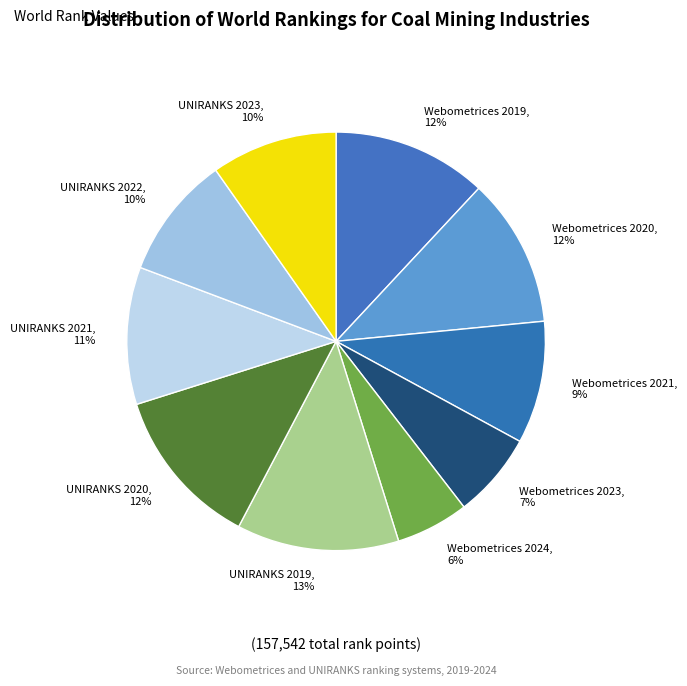

True or false: Webometrices 2023 accounts for 16% of the total.

False